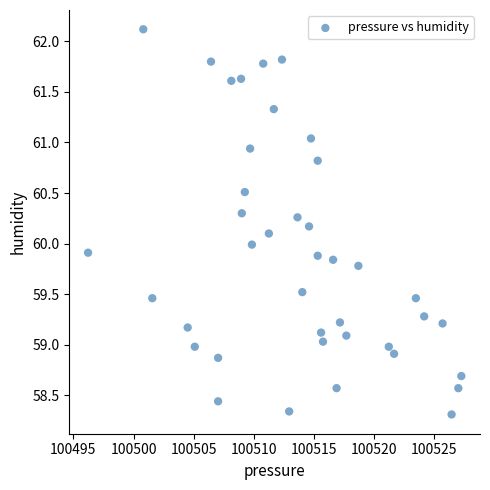

What is the range of X values (max minus min)?

31.0